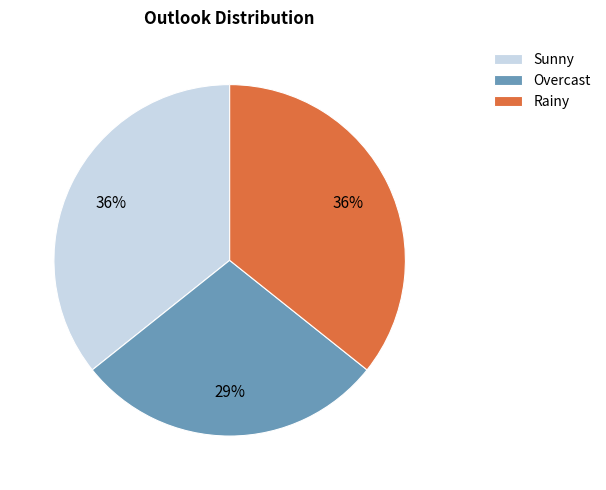

Is it true that Sunny is 41% of the pie?

False